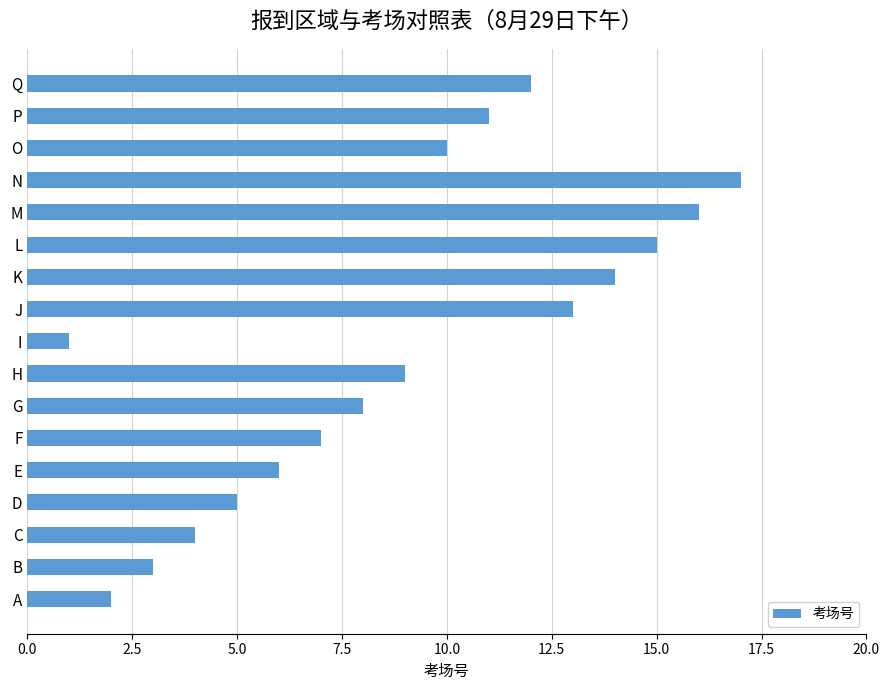

What is the change in value from A to D?

+3